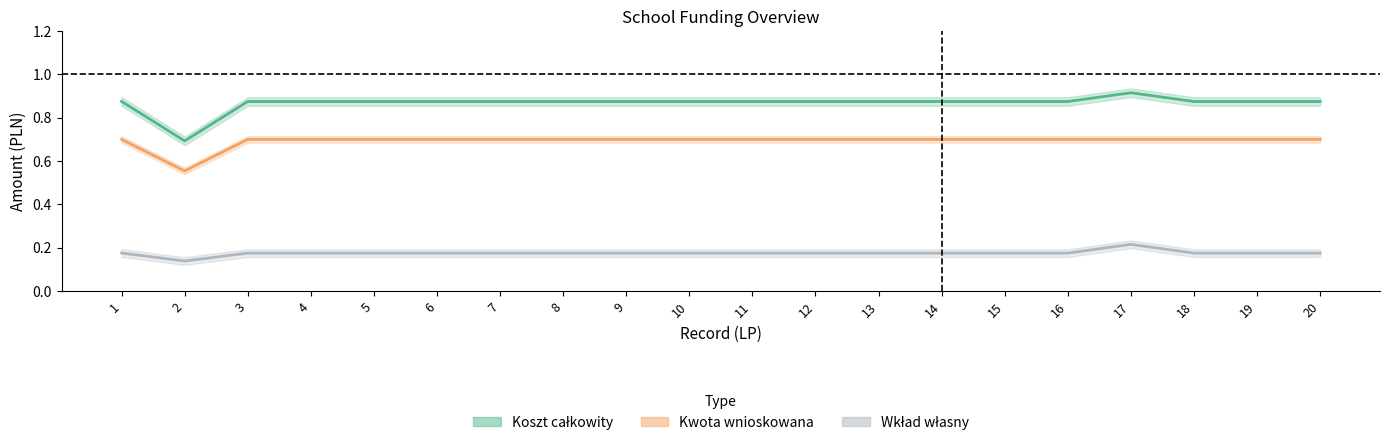

Which category has the lowest value across all series?

2